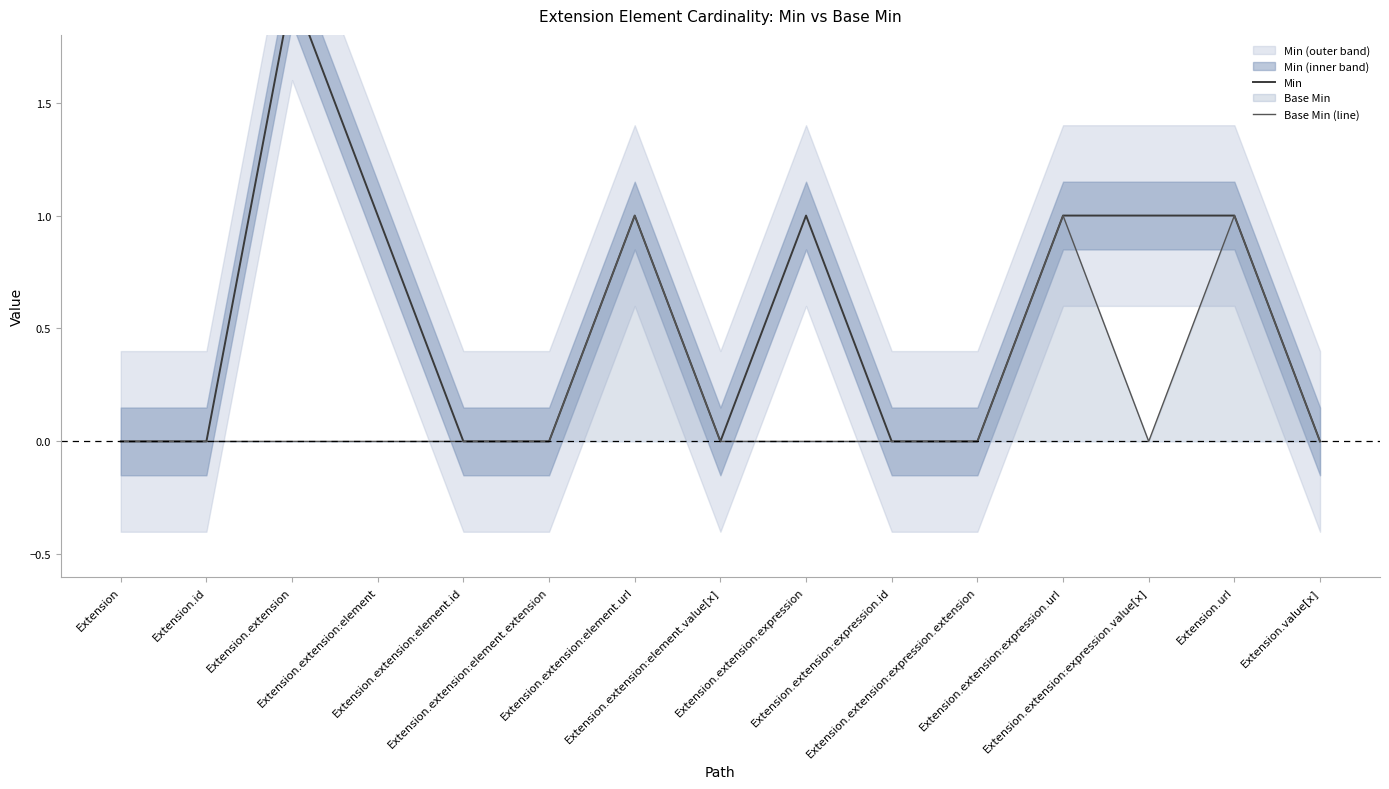

True or false: Min and Base Min (line) intersect in this chart.

False